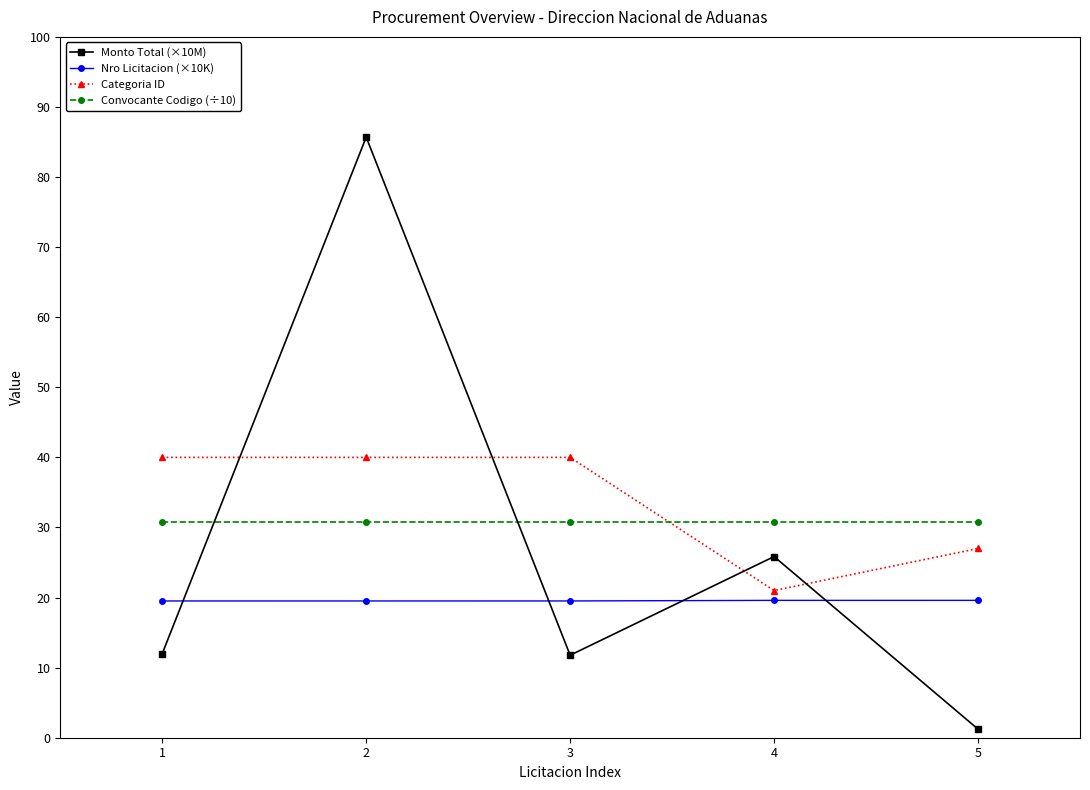

At which category is the sum across all series the highest?

2